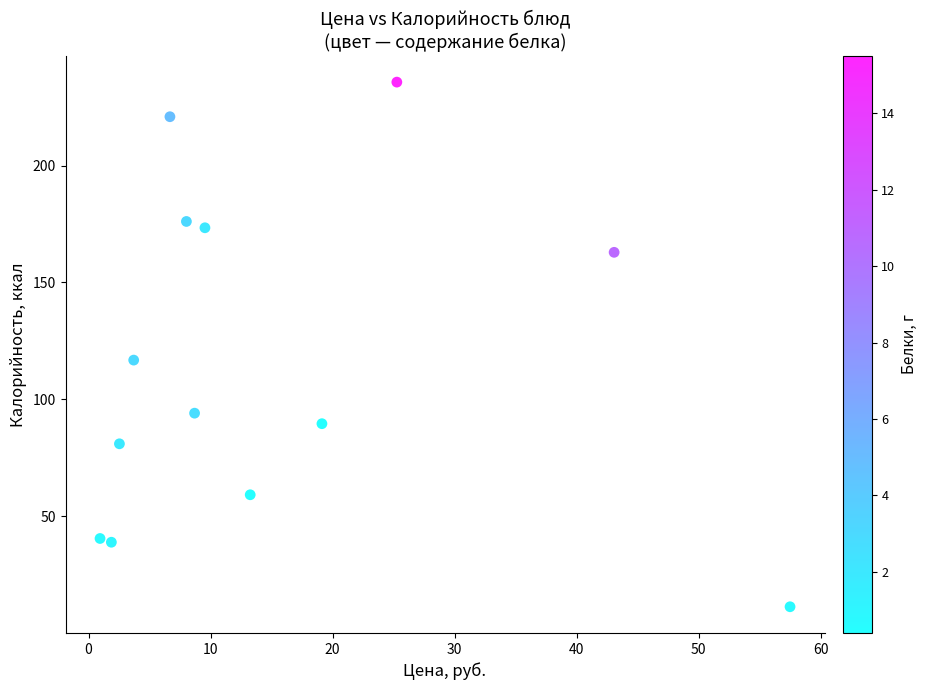

What Y value in the scatter plot is closest to 123?

116.8